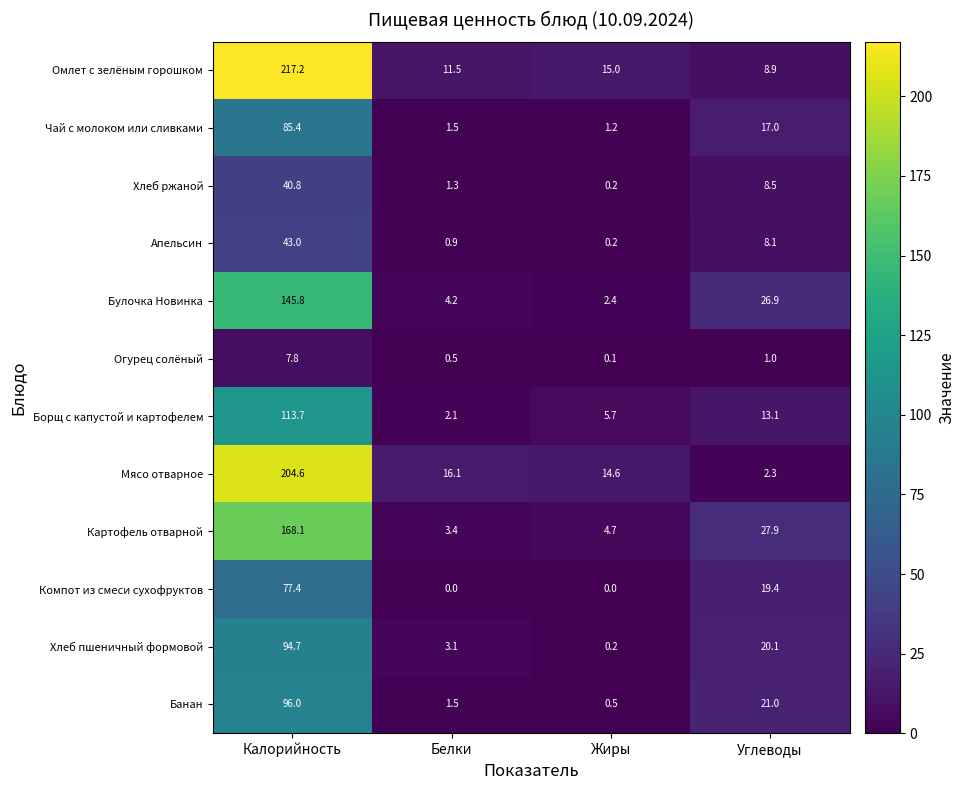

At which category is the sum across all series the highest?

Калорийность